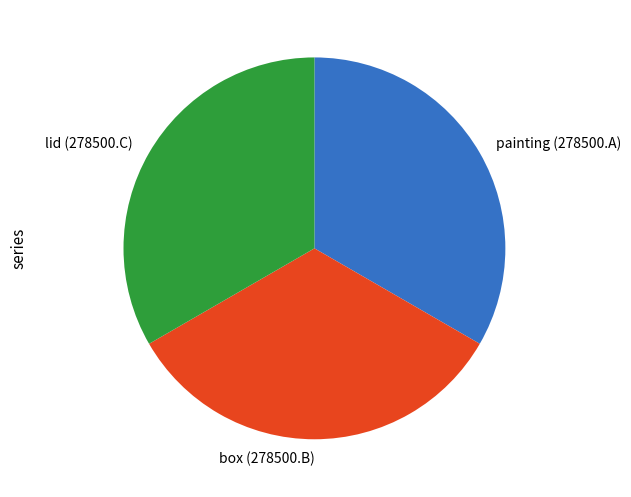

Does lid (278500.C) represent more than half of the total?

No